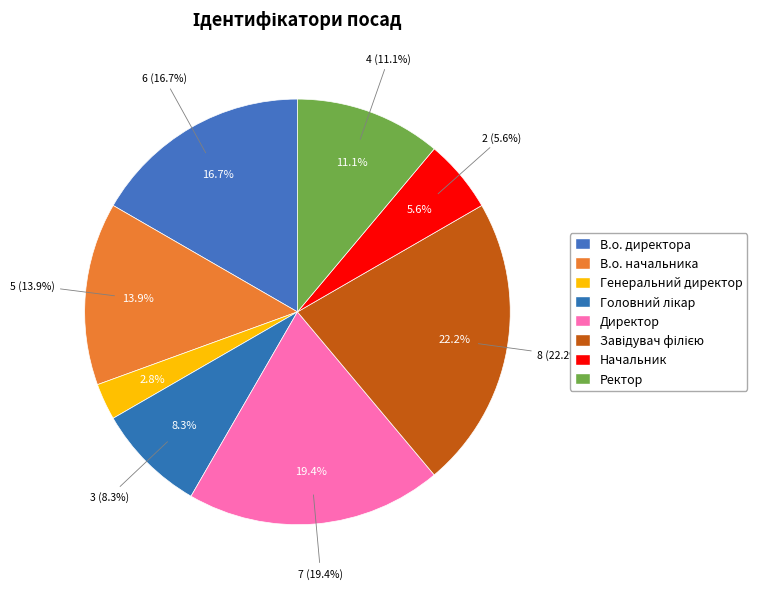

Count the number of slices in the pie.

8